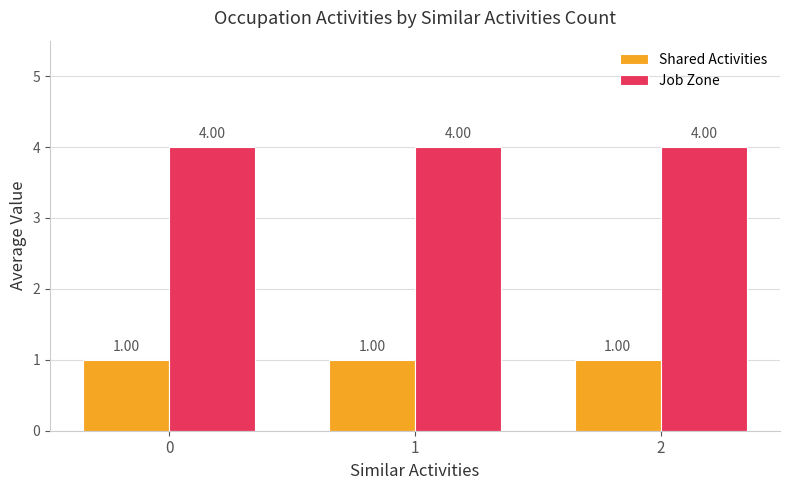

What is the value of the Shared Activities bar at the 3rd from the left?

1